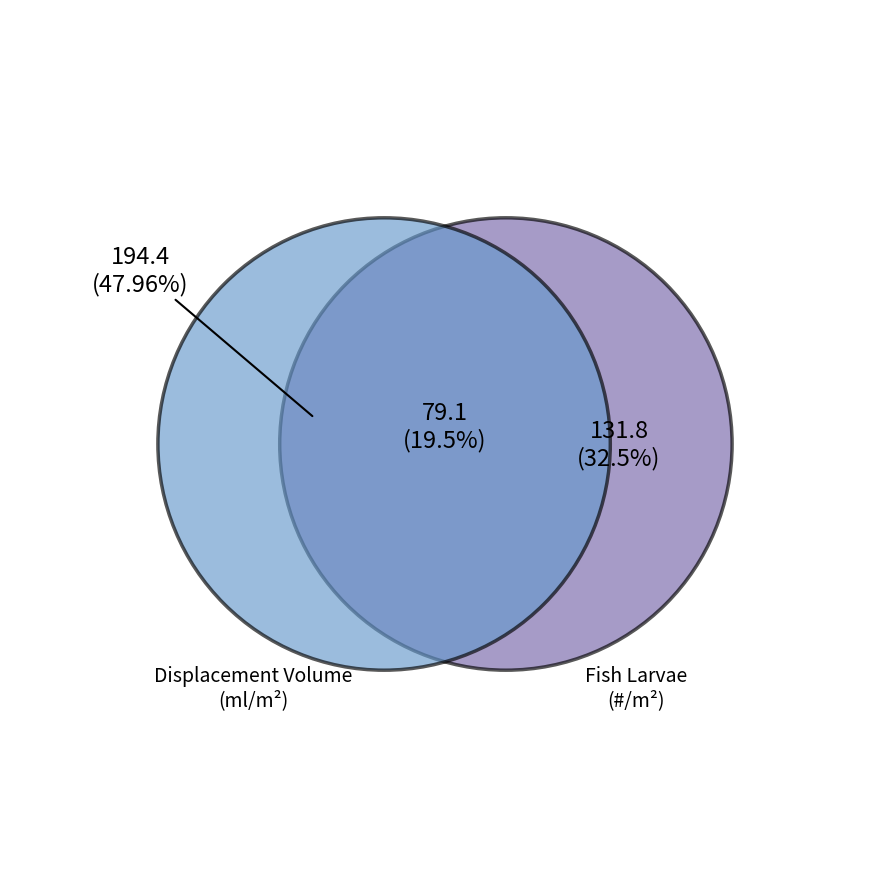

Which has a higher value, 7 or 9?

9